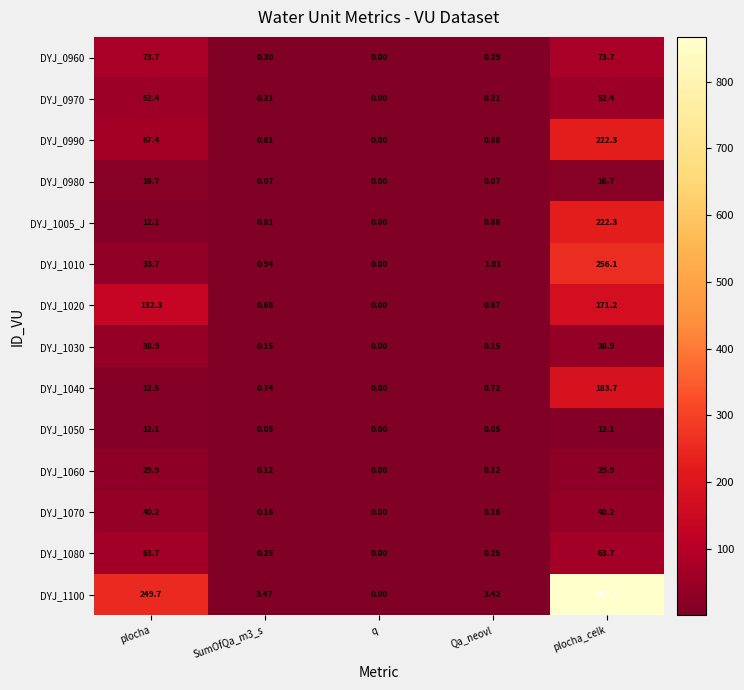

At which category is the sum across all series the highest?

plocha_celk